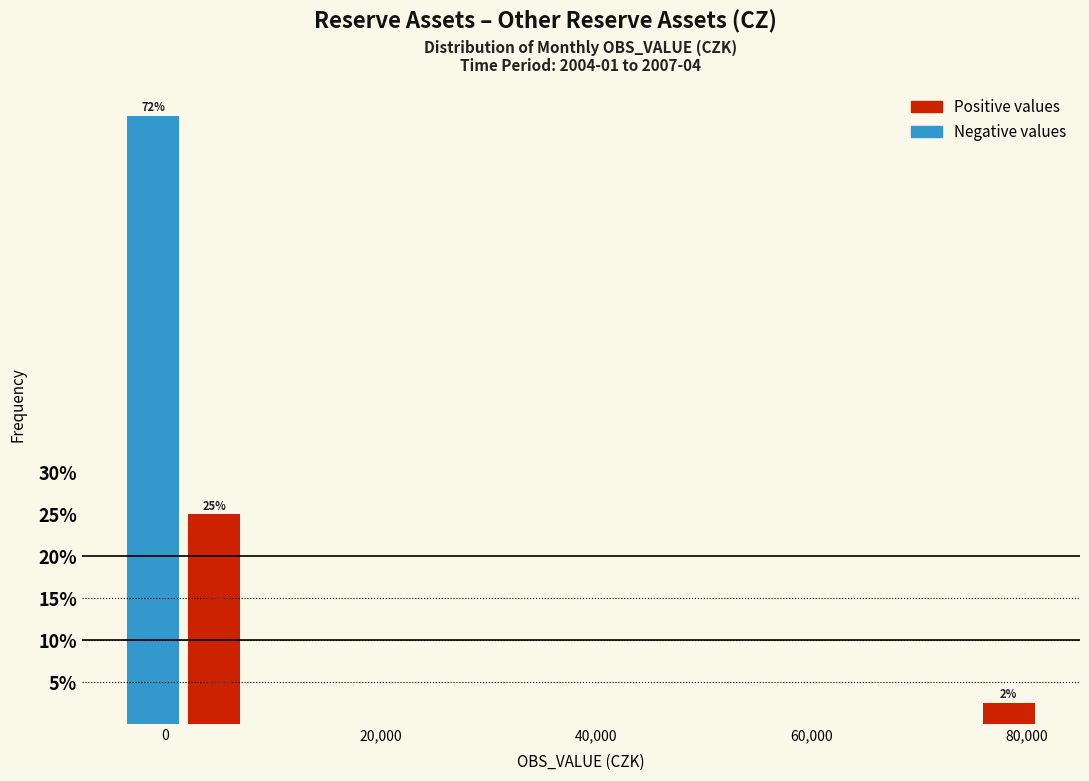

Read against the x-axis, roughly where is the centre of the tallest bar?

-2000